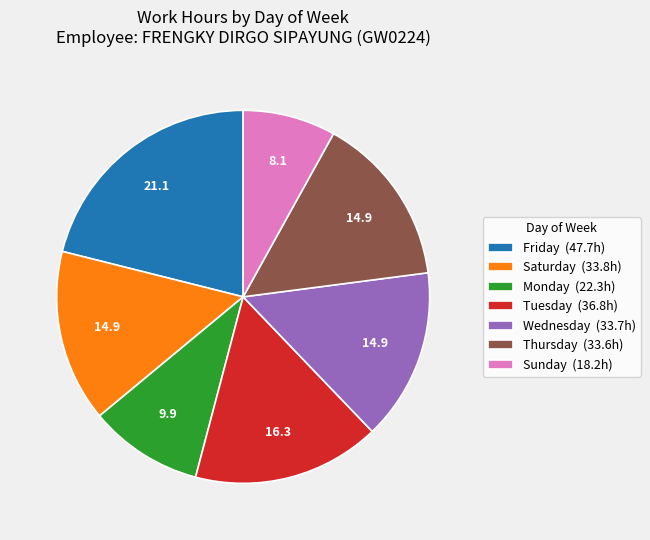

Is there any slice that represents more than half of the pie?

No